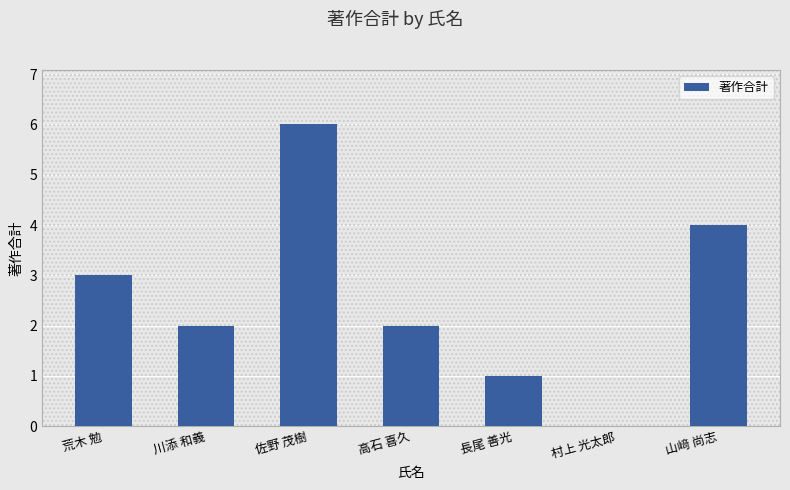

Is it true that the value at 佐野 茂樹 is 6?

True